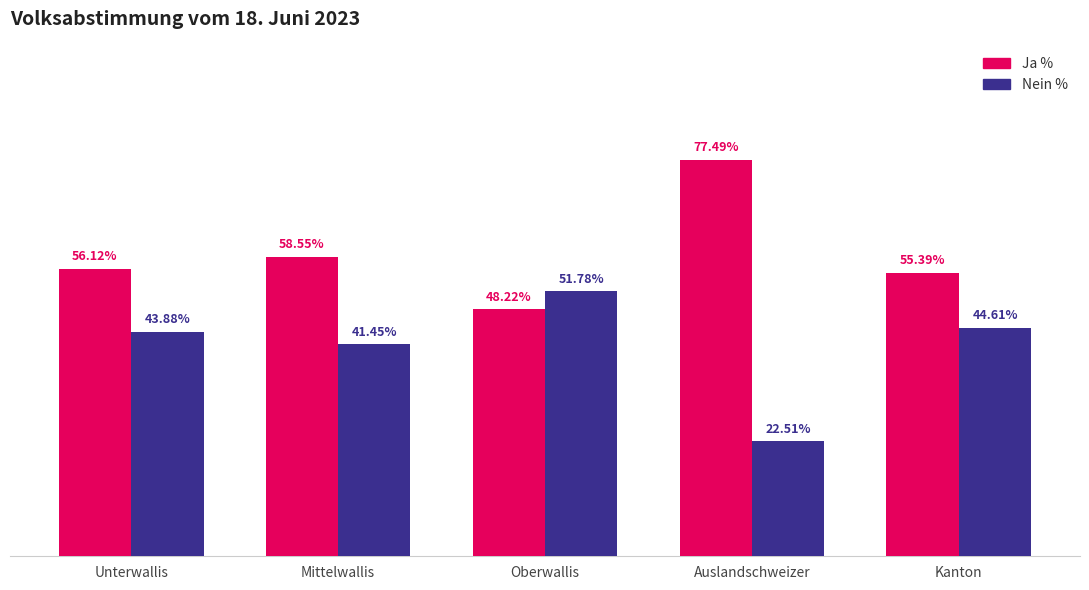

At which label does Ja % reach its minimum?

Oberwallis